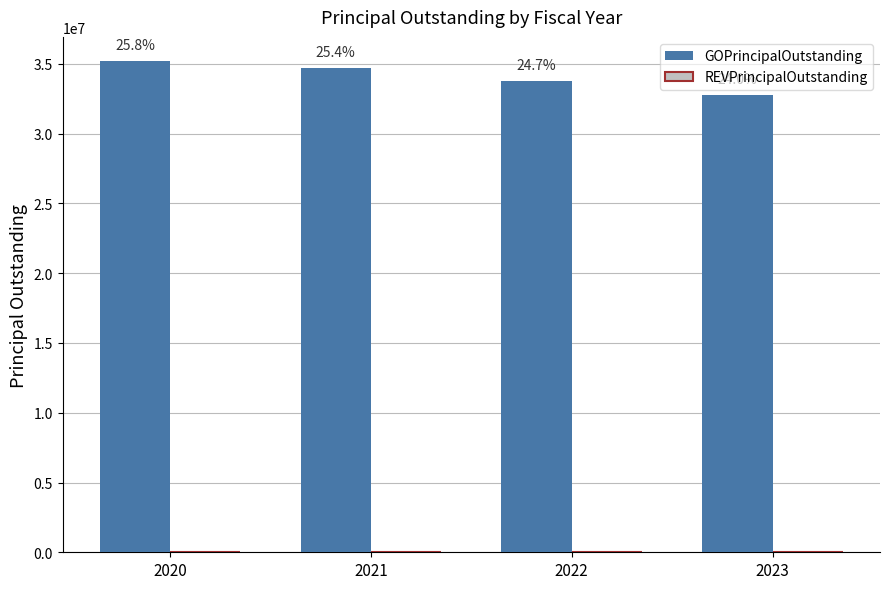

How many bars are there in total?

4